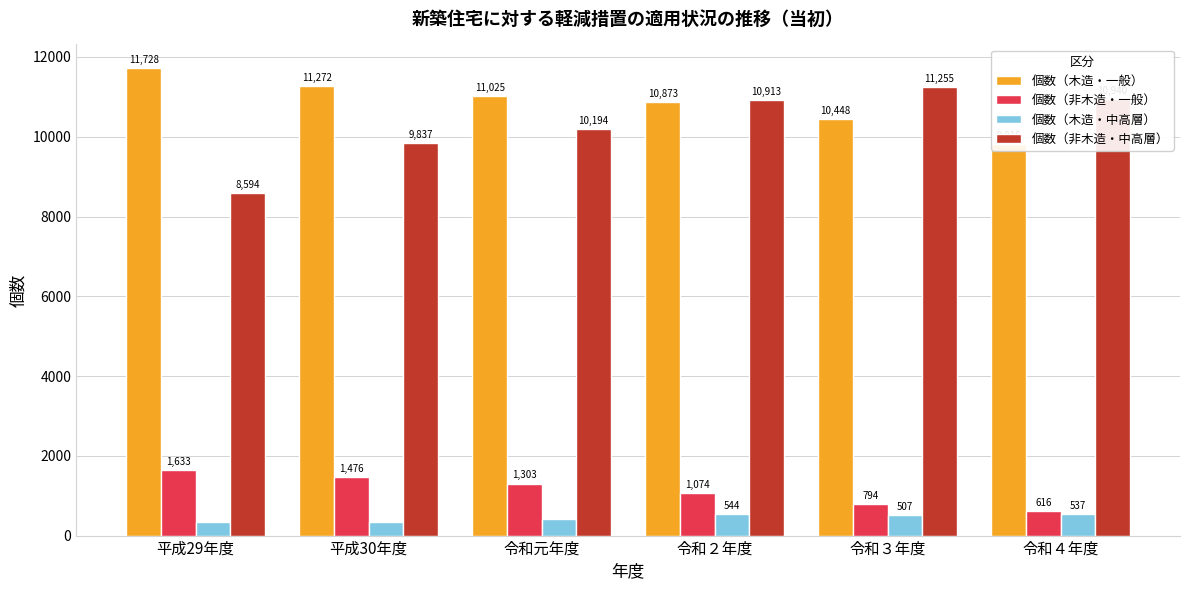

Is the value of 個数（木造・一般） at 令和４年度 greater than the value of 個数（非木造・一般） at 令和３年度?

Yes